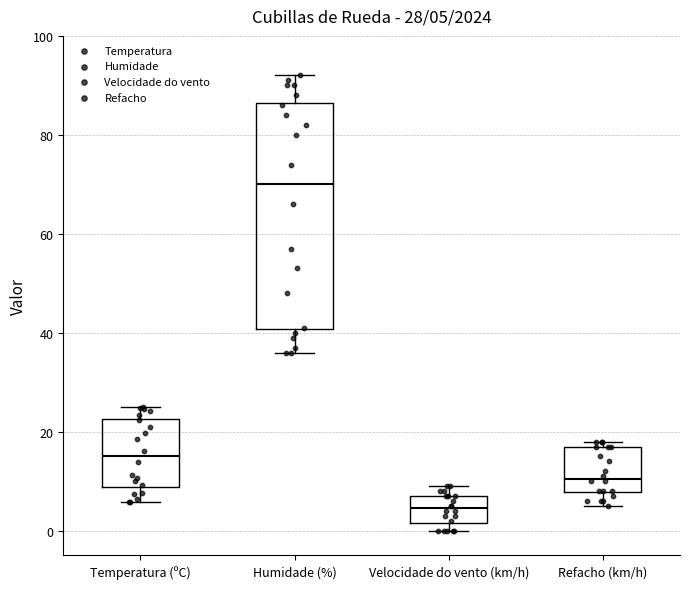

Which box's median line is the highest?

Humidade (%)